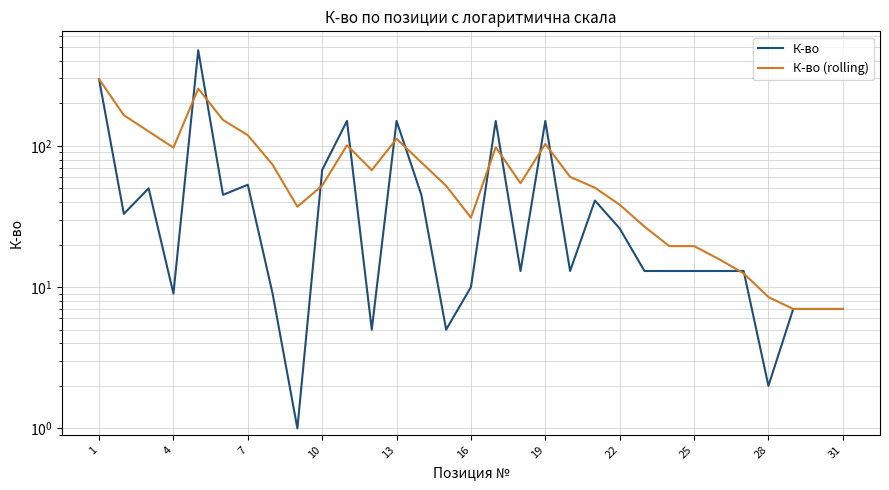

What are all the series names shown in the legend?

К-во, К-во (rolling)